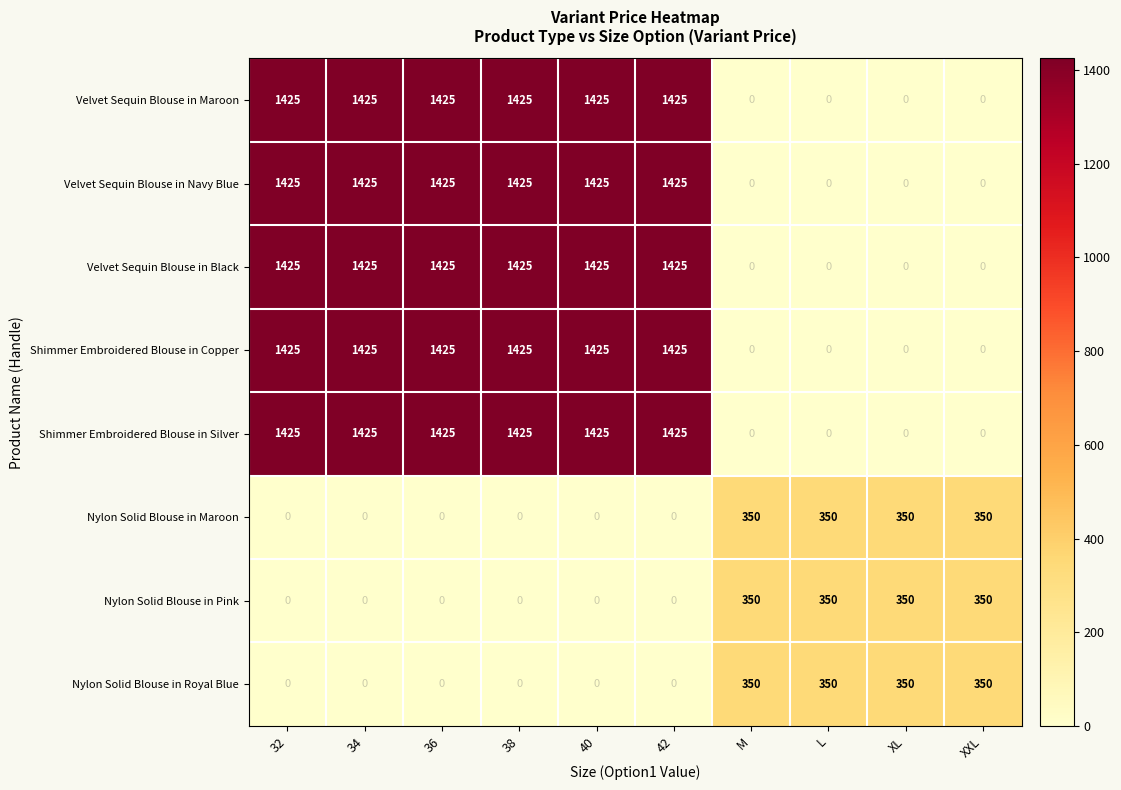

True or false: Velvet Sequin Blouse in Navy Blue has a value of 0 at L.

True